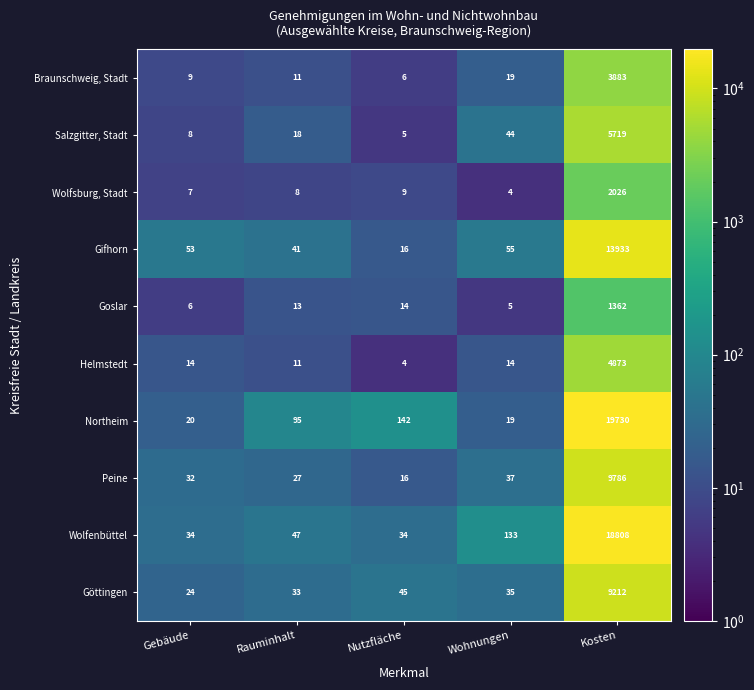

What is the minimum value for Wolfenbüttel?

34